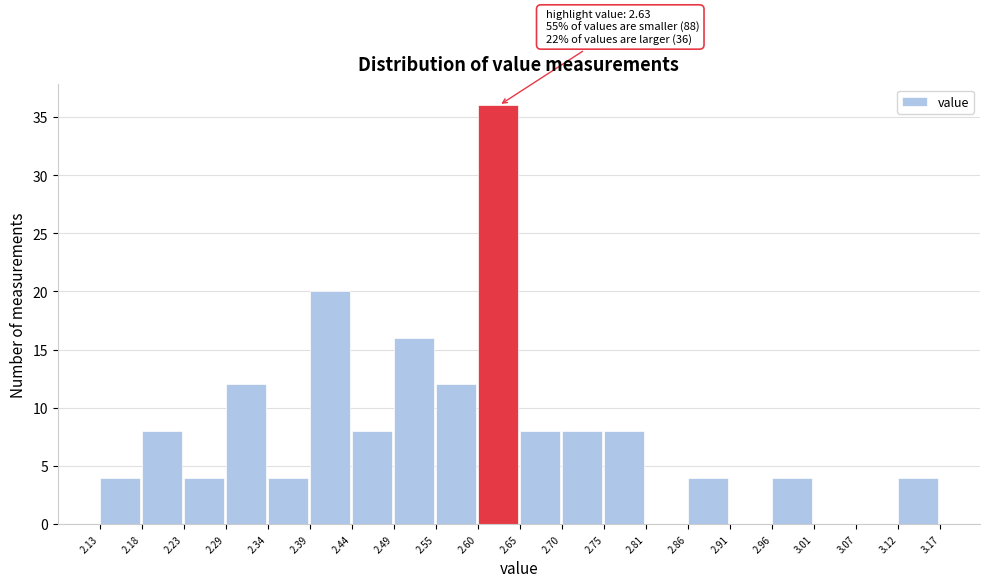

Which range on the x-axis has the tallest bar?

2.60 to 2.65